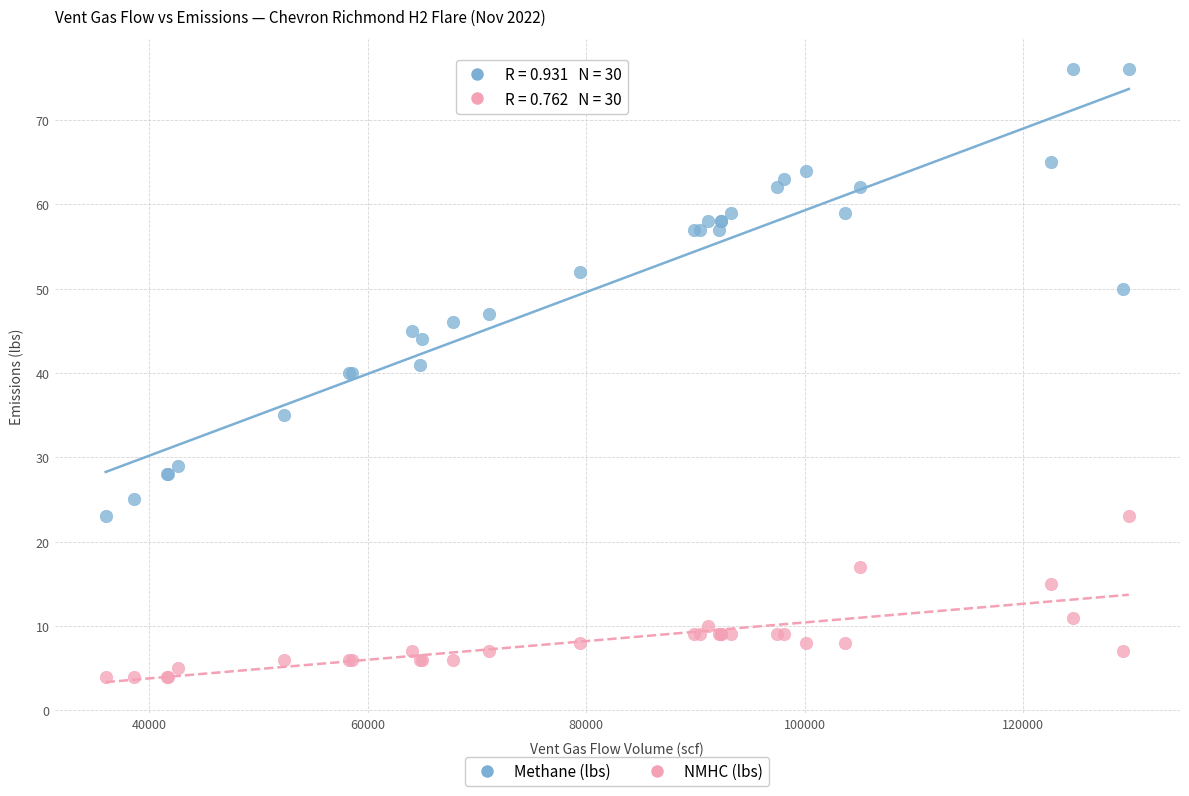

Which series reaches the maximum Y coordinate?

Methane (lbs)